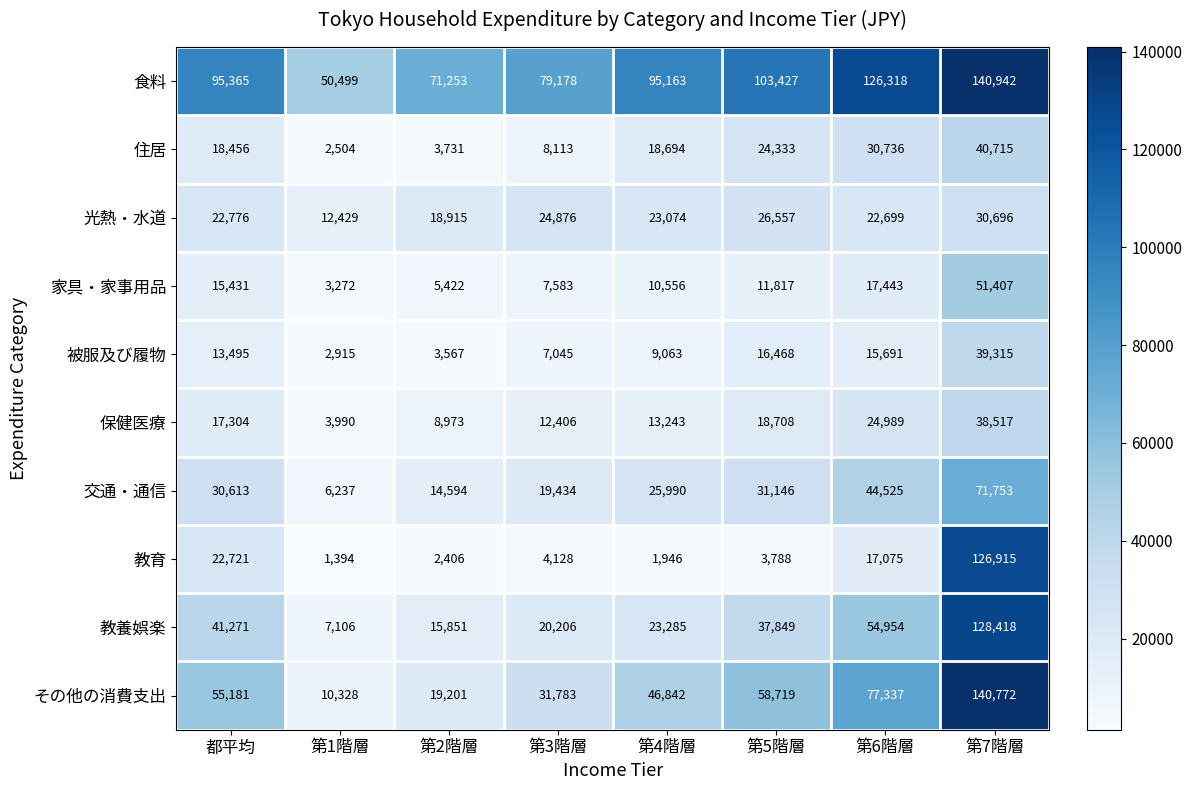

Read the その他の消費支出 value at 第5階層, to the nearest 100.

58700